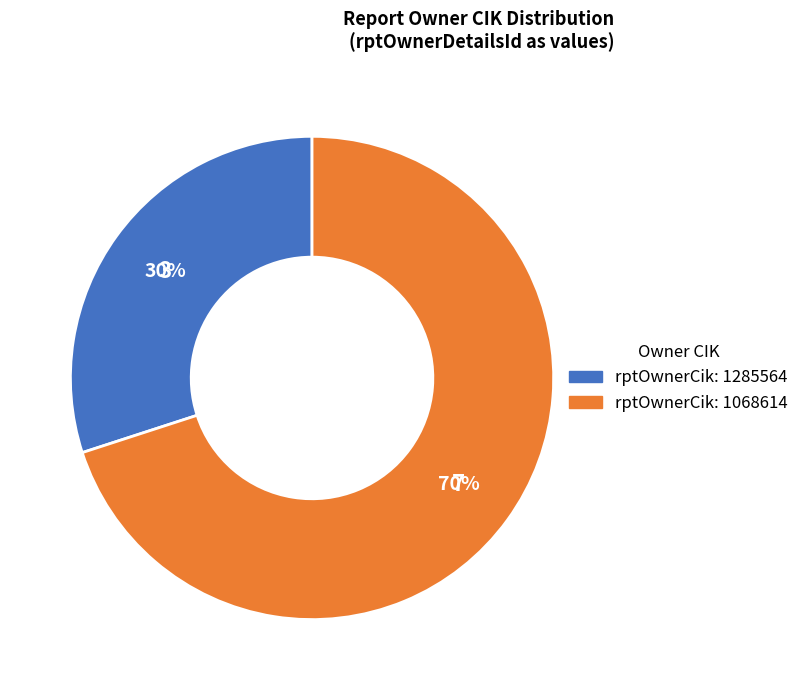

Is there a majority slice in this chart?

Yes